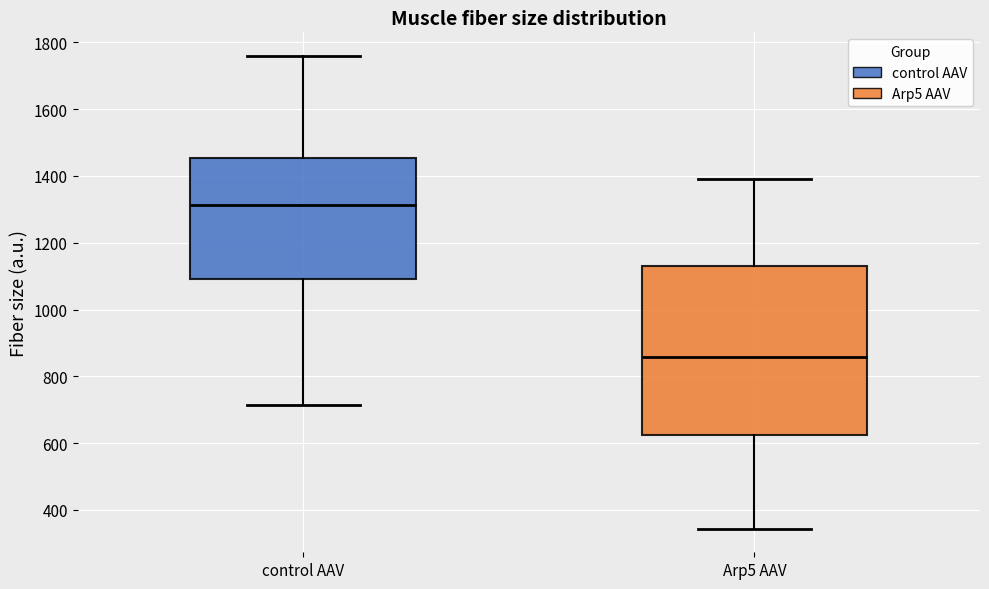

Which box is the tallest, from its lower edge to its upper edge?

Arp5 AAV